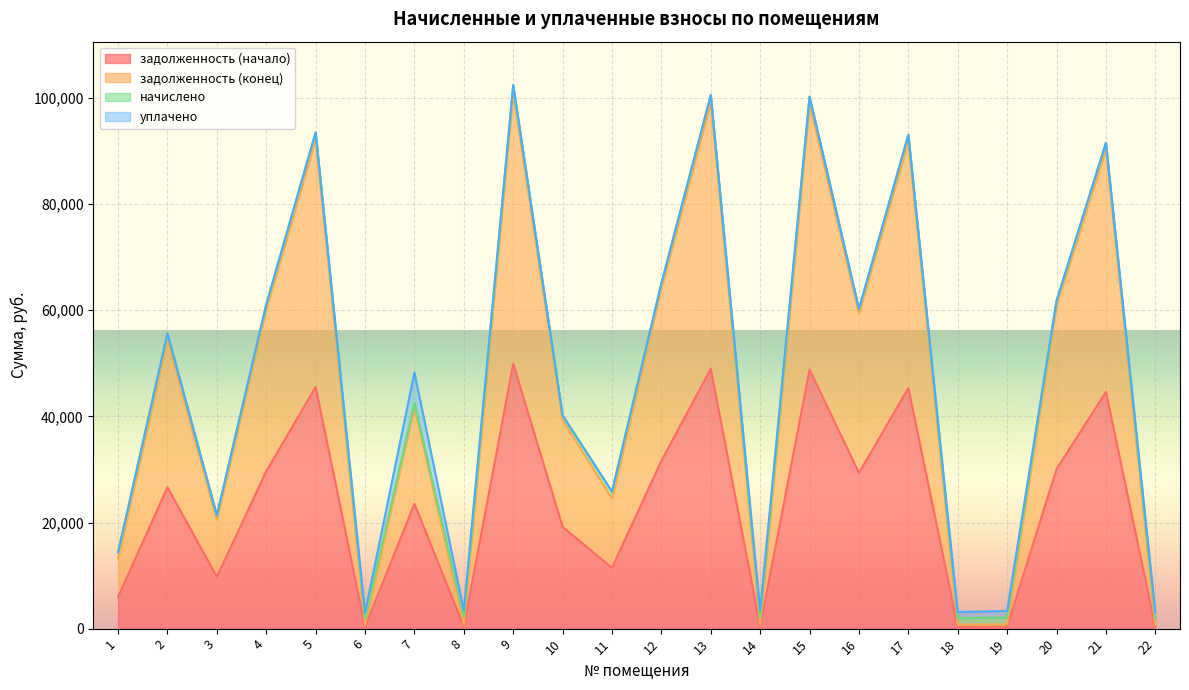

How many data points in задолженность (конец) are above 55624?

11